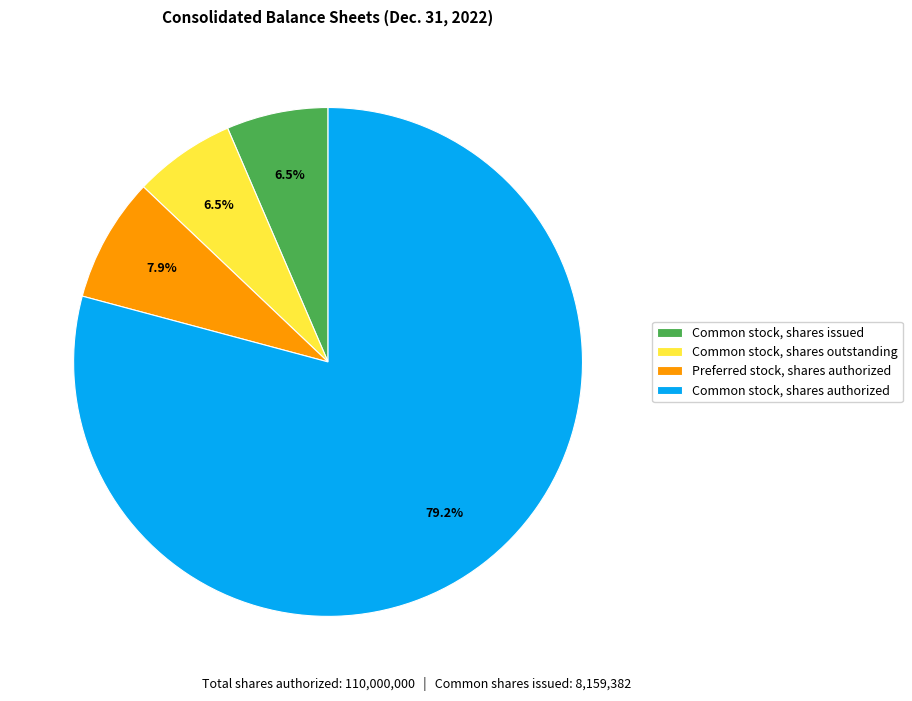

Count the number of slices in the pie.

4